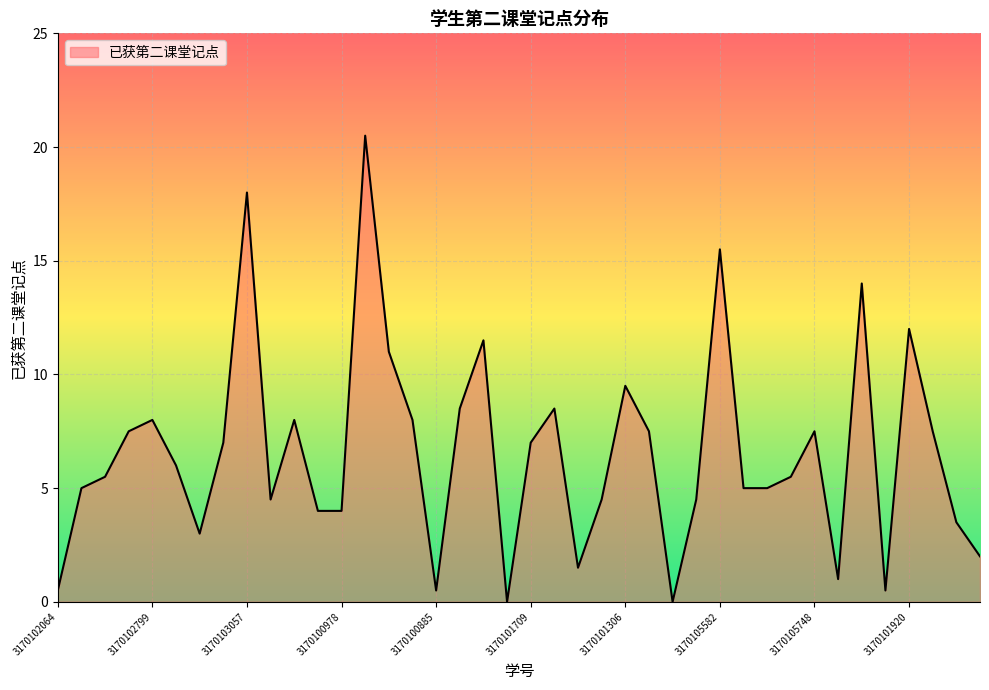

What is the maximum value shown in the chart?

20.5